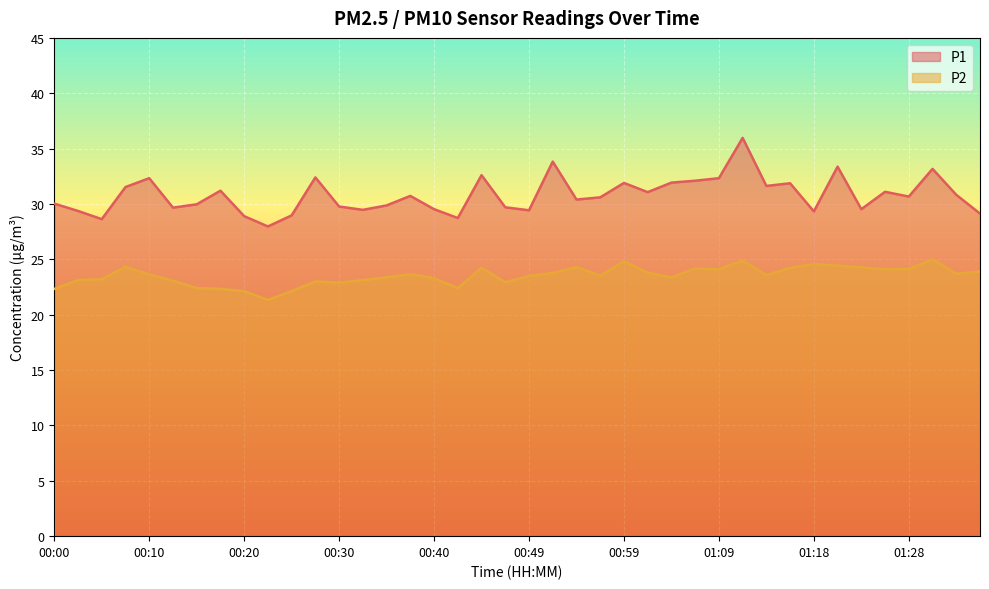

Does the chart display data point markers on the line(s)?

No